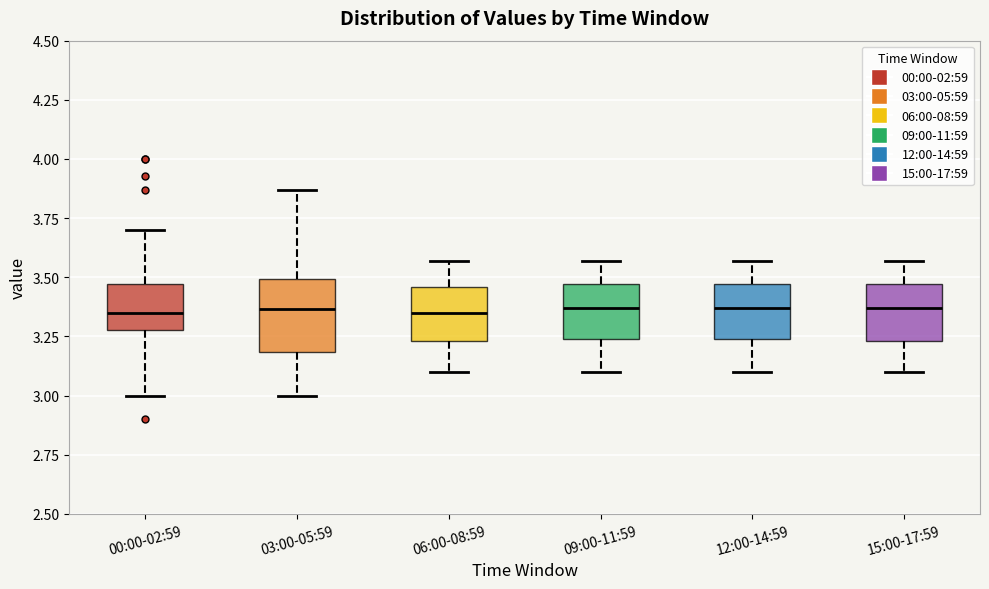

Where is the lower edge of the box for 15:00-17:59 on the y-axis? The values are not printed on the chart, so give them approximately, as read against the axis.

3.25